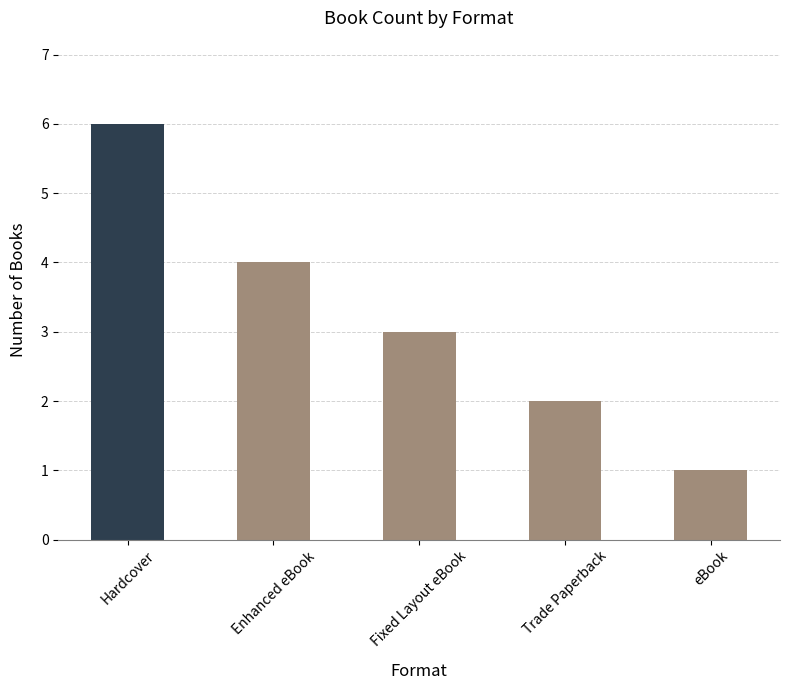

How many bars are there in total?

5